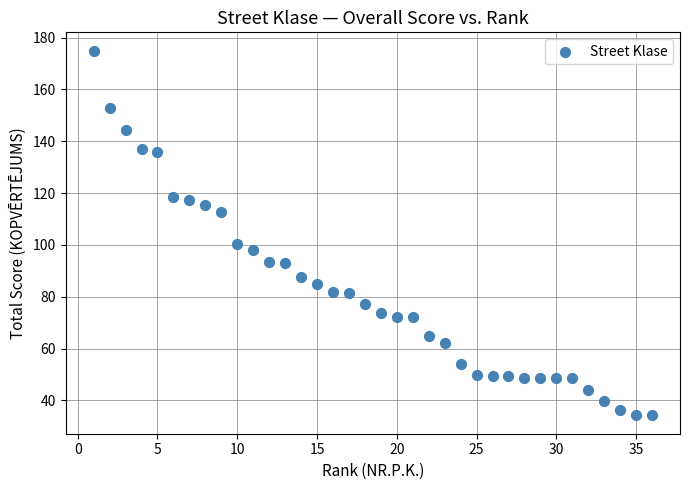

What is the range of X values (max minus min)?

35.0